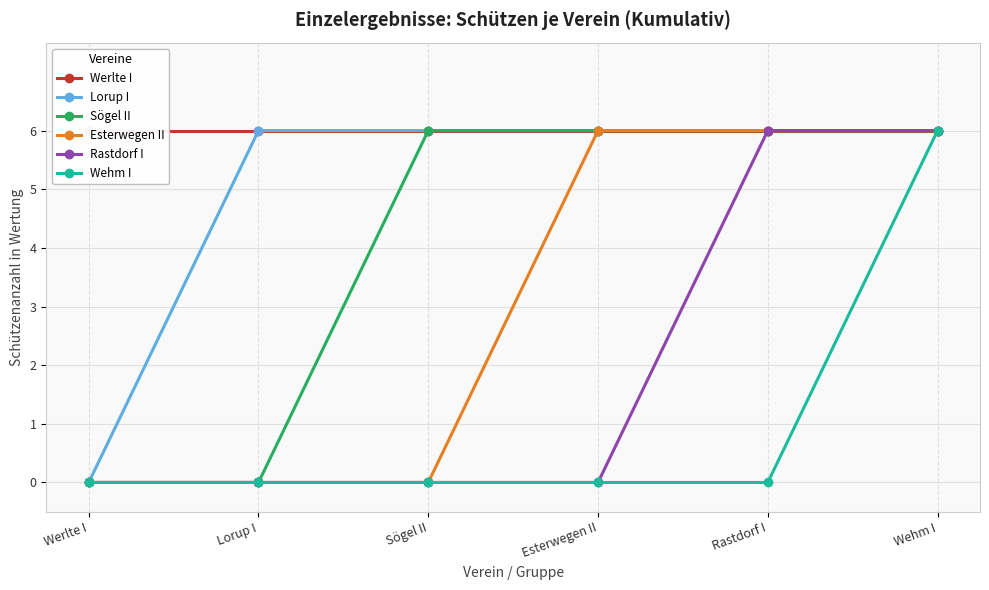

List the series in order of their overall mean, lowest first.

Wehm I, Rastdorf I, Esterwegen II, Sögel II, Lorup I, Werlte I